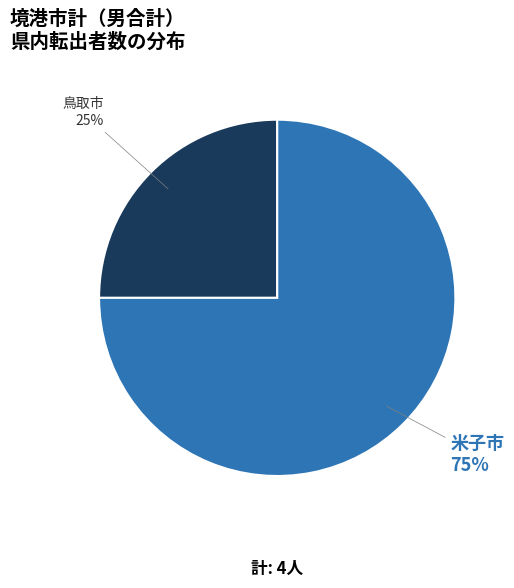

Does any single category account for the majority?

Yes